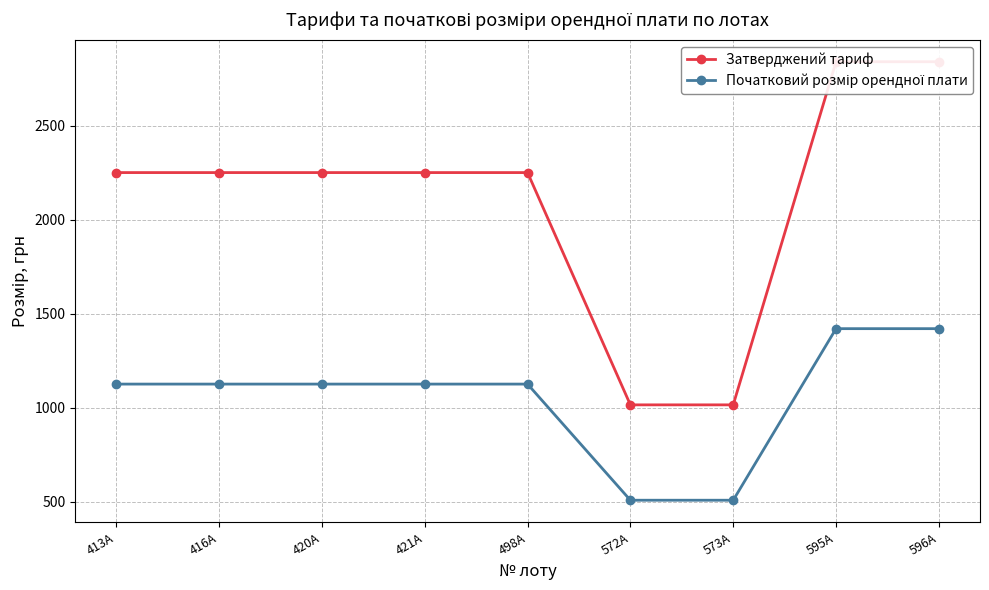

Does the chart have visible grid lines?

Yes